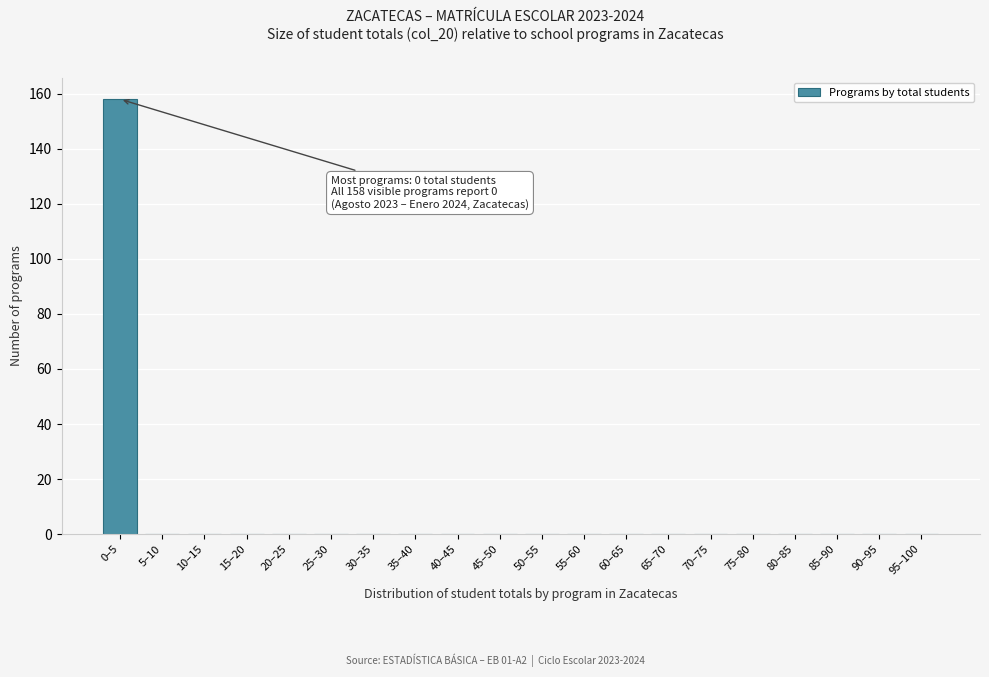

Reading left to right, transcribe all the data shown in this chart.

0–5=158	5–10=0	10–15=0	15–20=0	20–25=0	25–30=0	30–35=0	35–40=0	40–45=0	45–50=0	50–55=0	55–60=0	60–65=0	65–70=0	70–75=0	75–80=0	80–85=0	85–90=0	90–95=0	95–100=0